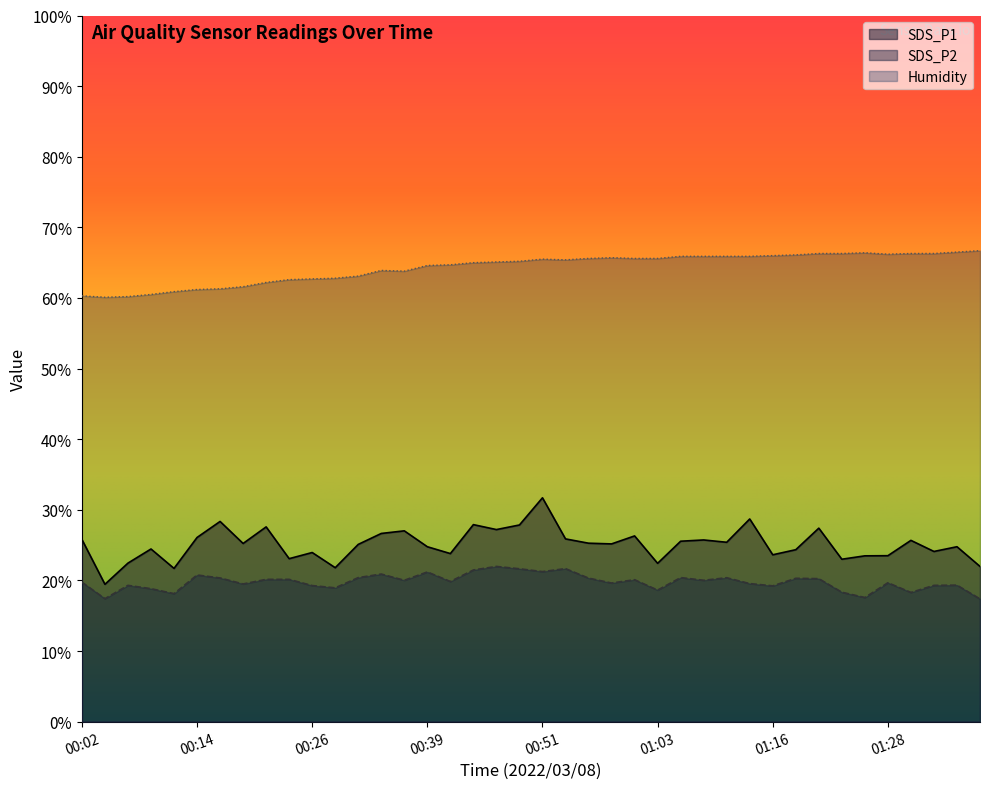

Rank the series at 01:08 from highest to lowest value.

Humidity, SDS_P1, SDS_P2